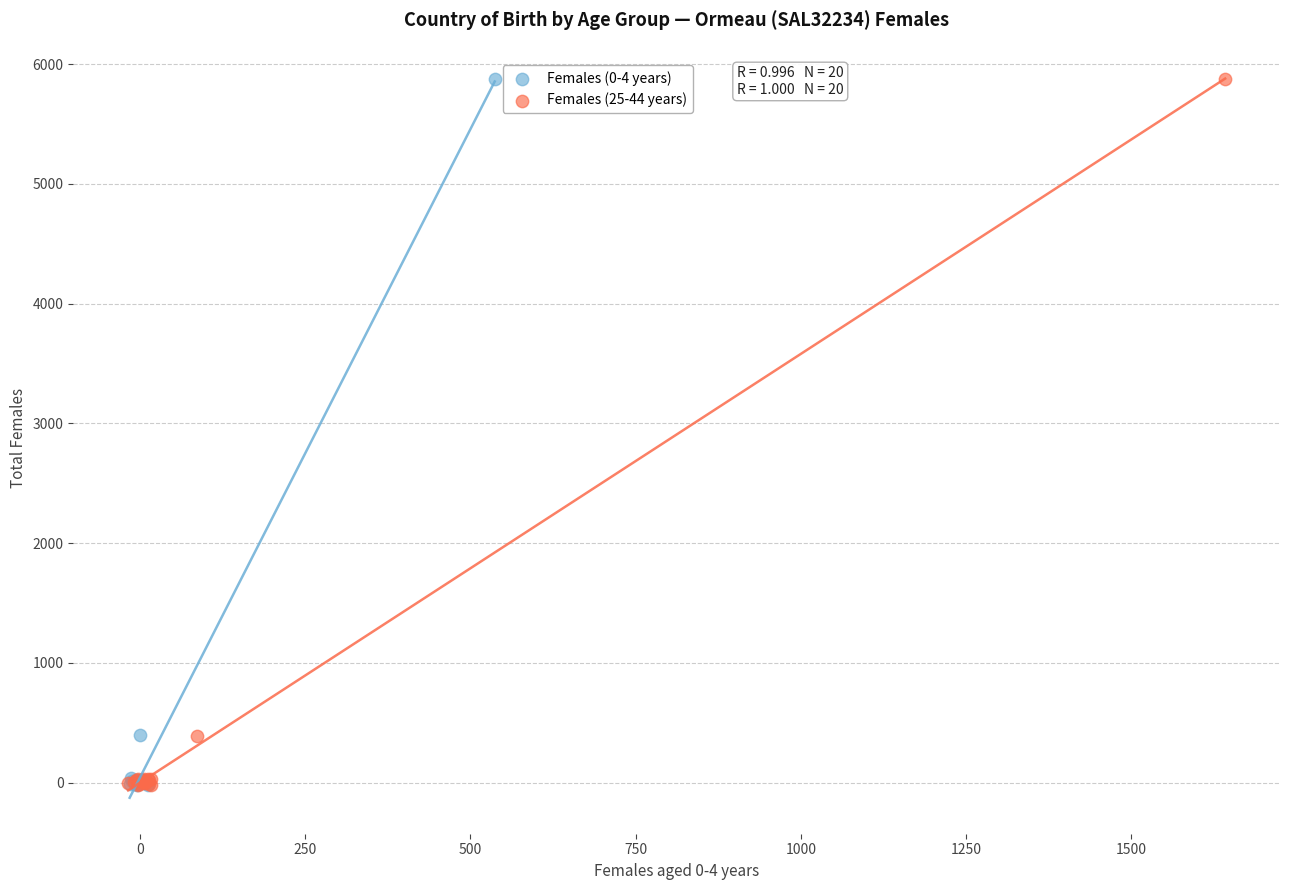

What are all the series names shown in the legend?

Females (0-4 years), Females (25-44 years)